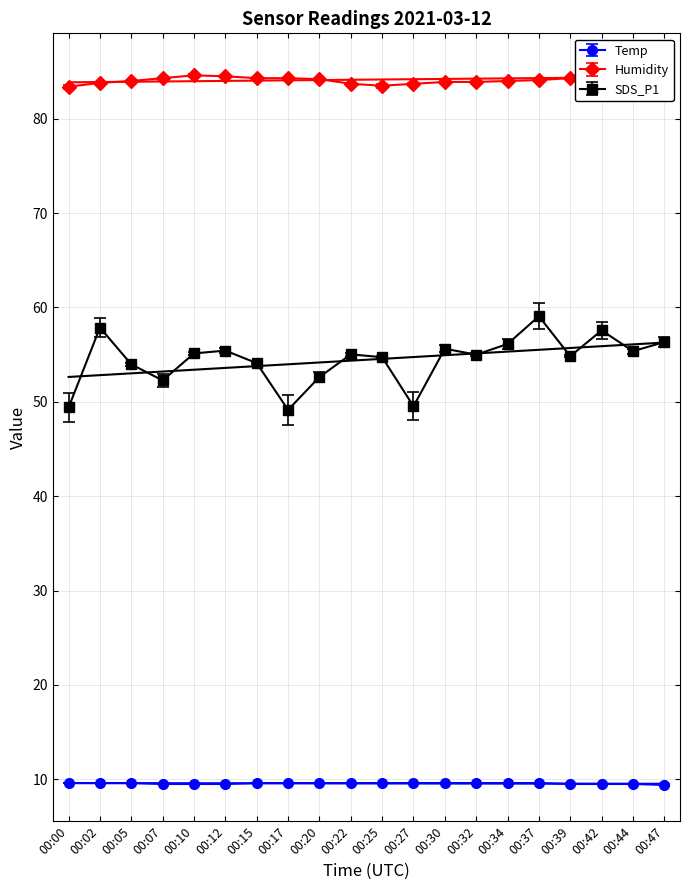

Is the value of Humidity at 00:20 greater than the value of SDS_P1 at 00:25?

Yes